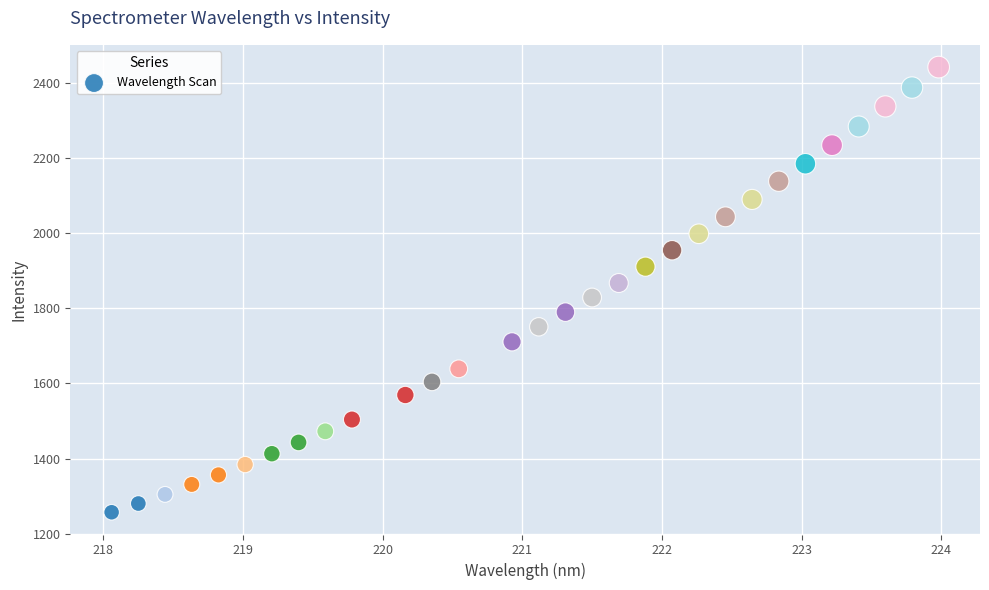

What is the range of X values (max minus min)?

5.9